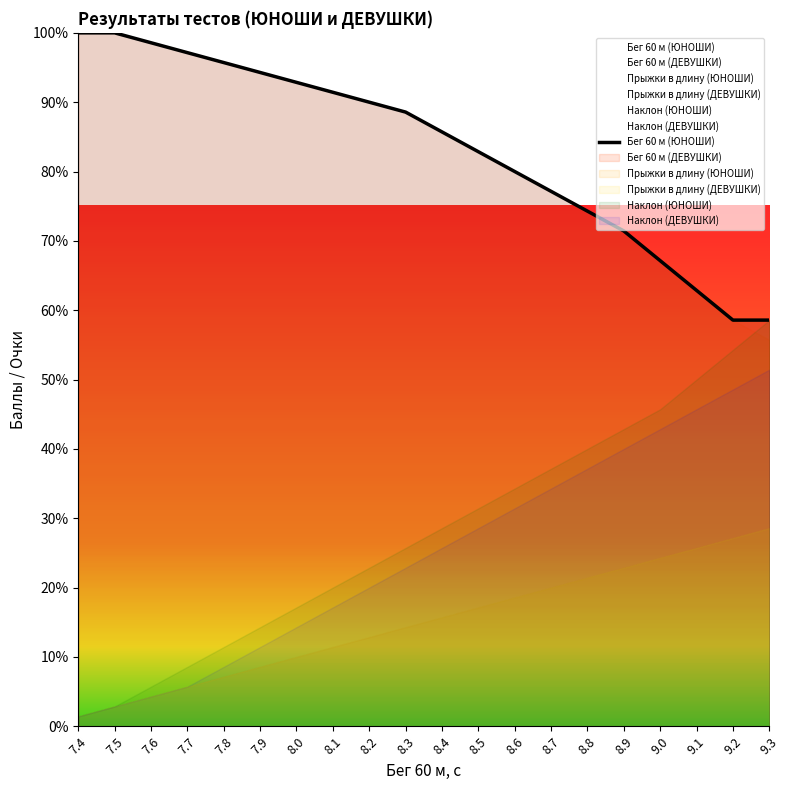

Is it true that the value at 8.1 is 34.8?

False